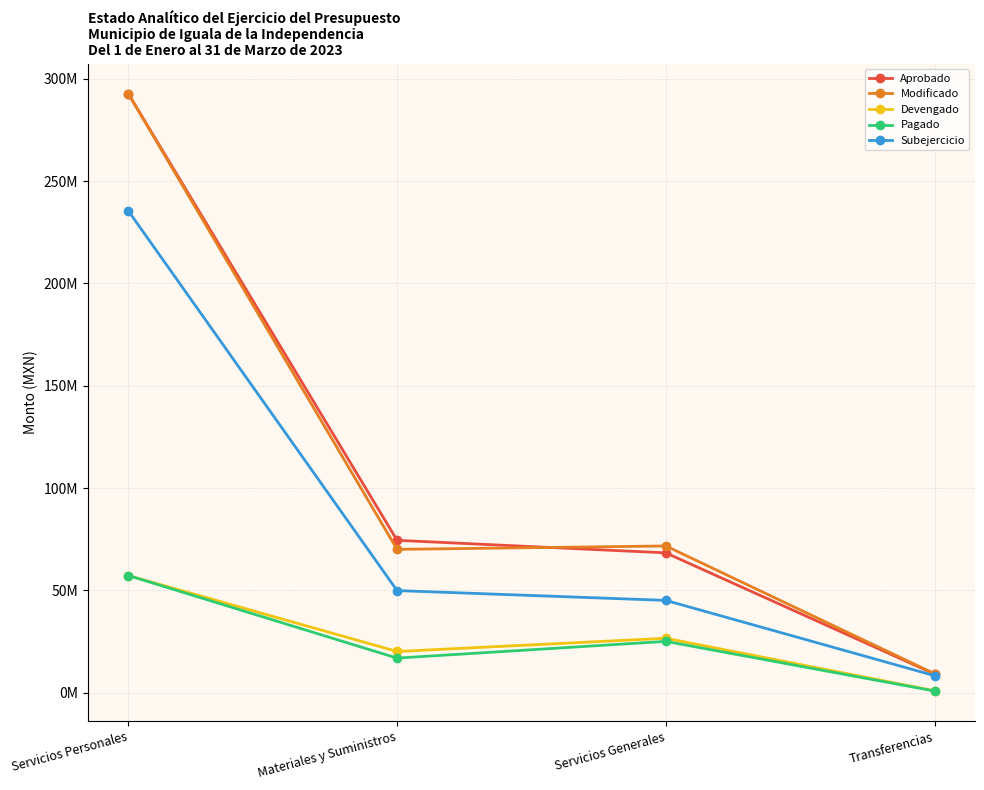

What are all the series names shown in the legend?

Aprobado, Modificado, Devengado, Pagado, Subejercicio